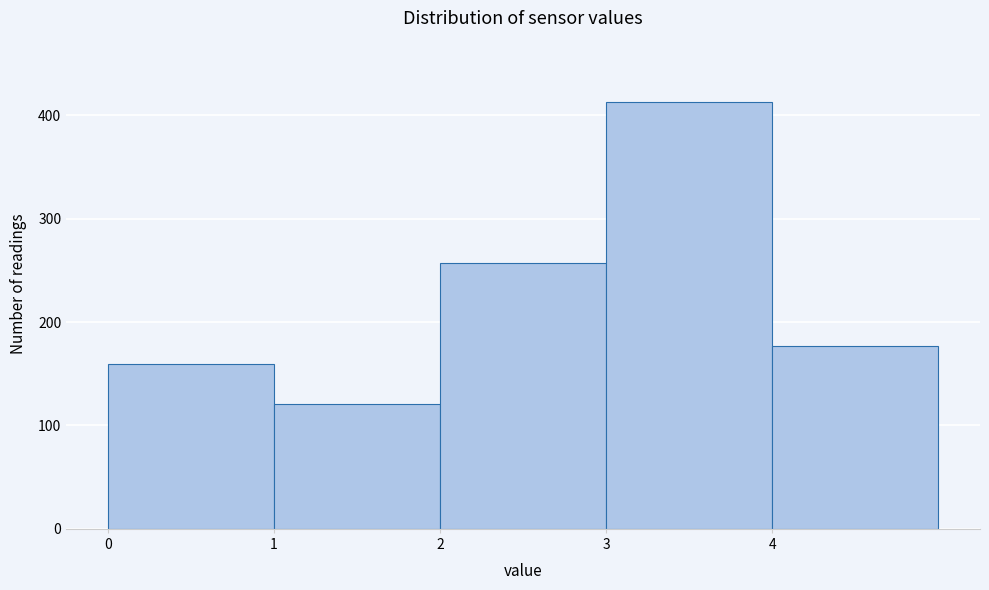

What is the height of the bar covering 2 to 3 on the x-axis? The values are not printed on the chart, so give them approximately, as read against the axis.

260